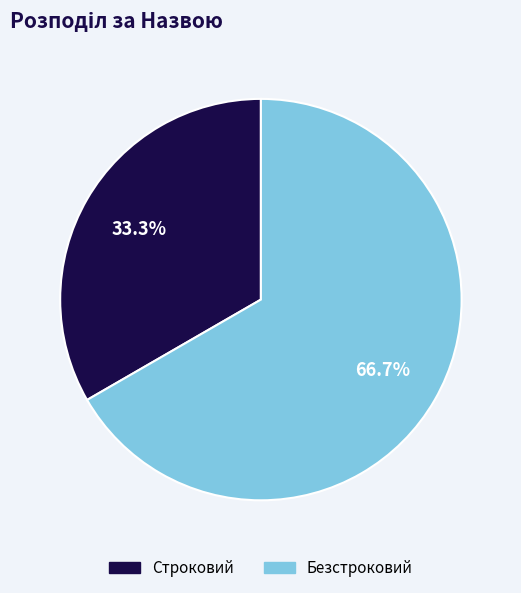

The Безстроковий slice represents 53% of the pie. True or false?

False